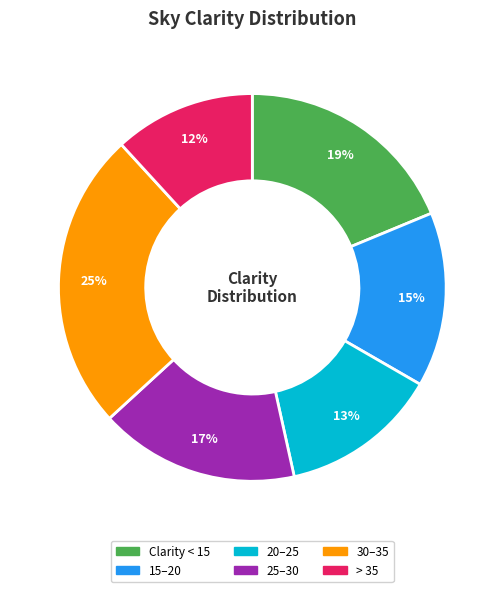

Count the number of slices in the pie.

6